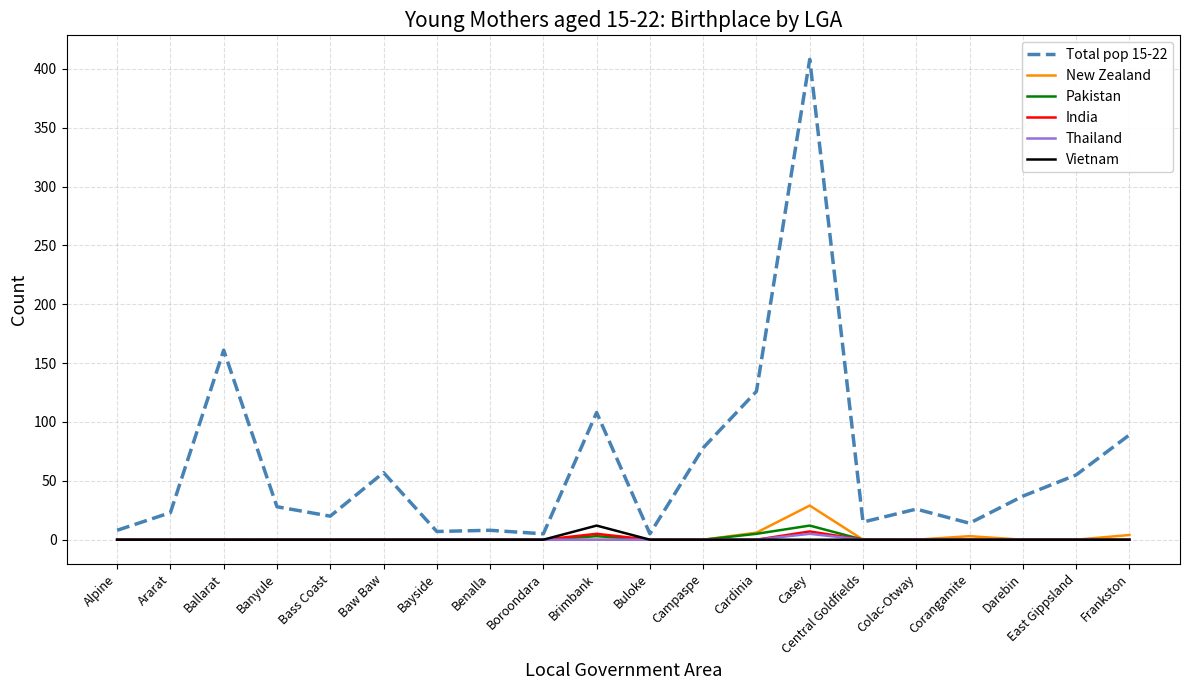

At which category is the sum across all series the highest?

Casey